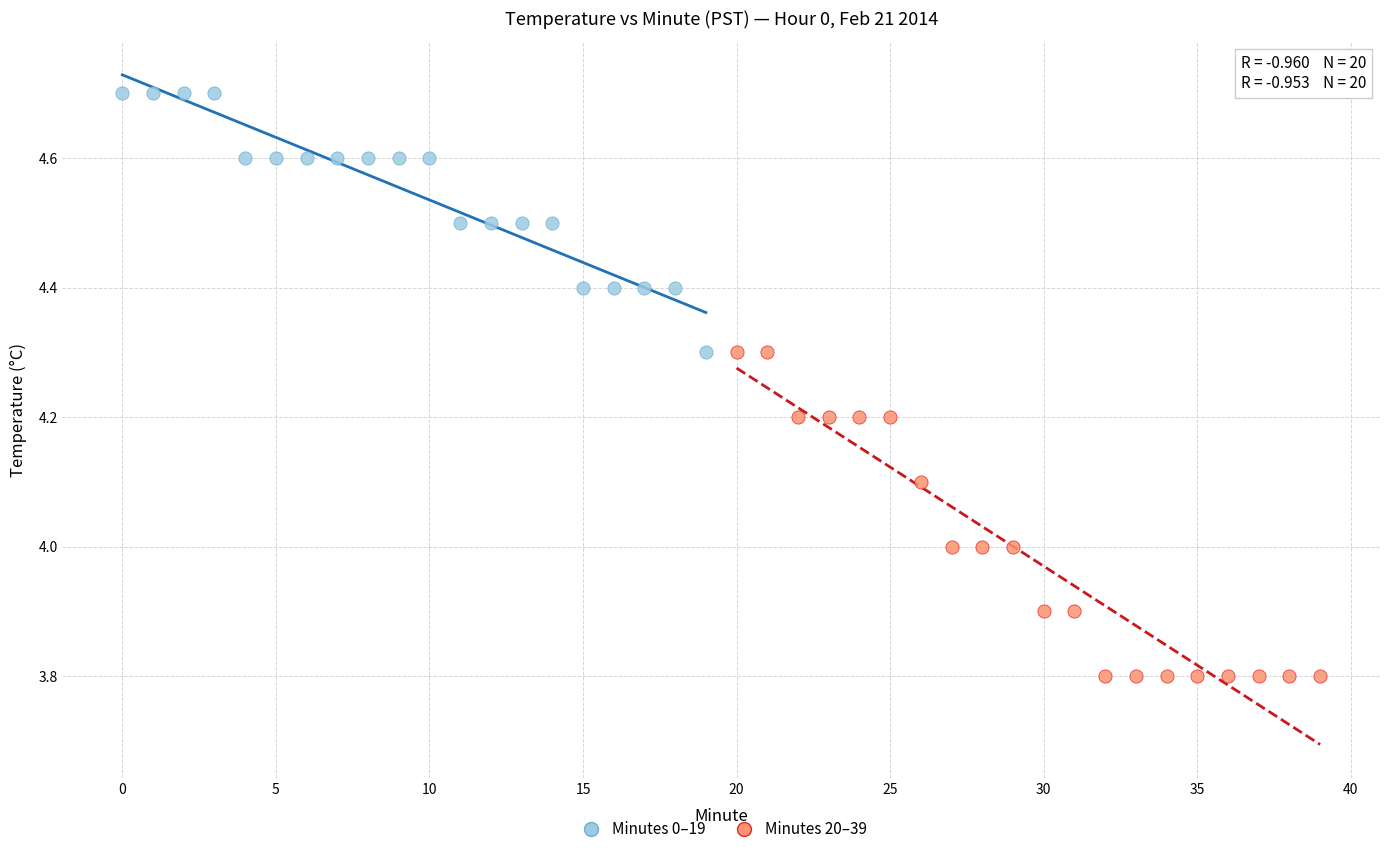

Which series has the widest spread of Y values?

Minutes 20–39